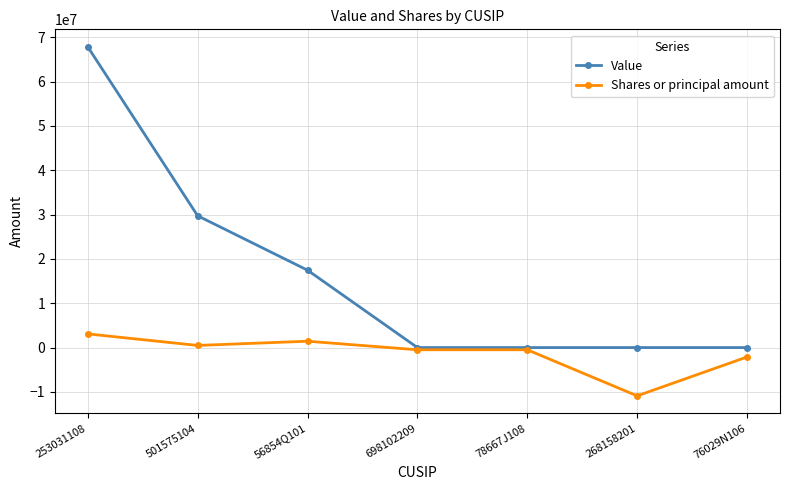

Rank the series by their average value, from highest to lowest.

Value, Shares or principal amount